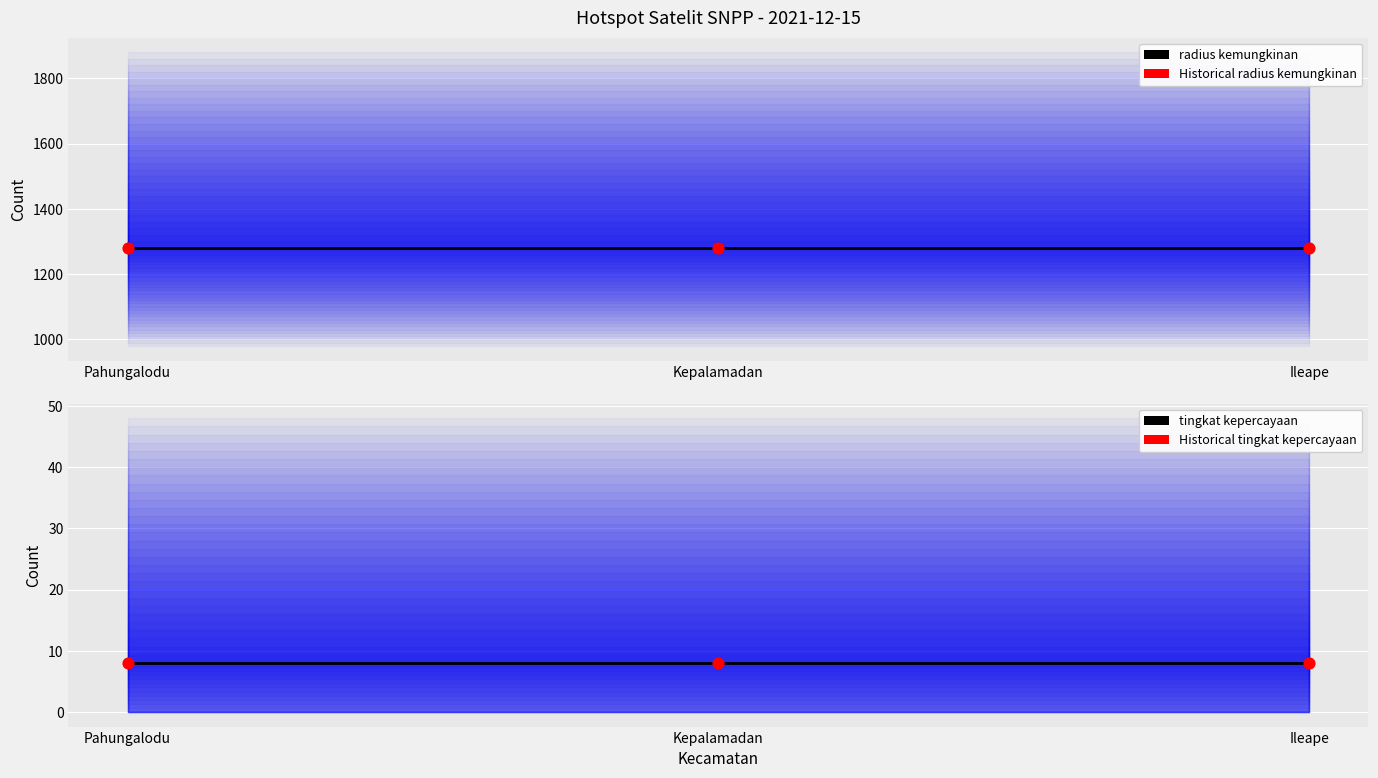

What is the total value across all series at Pahungalodu?

2576